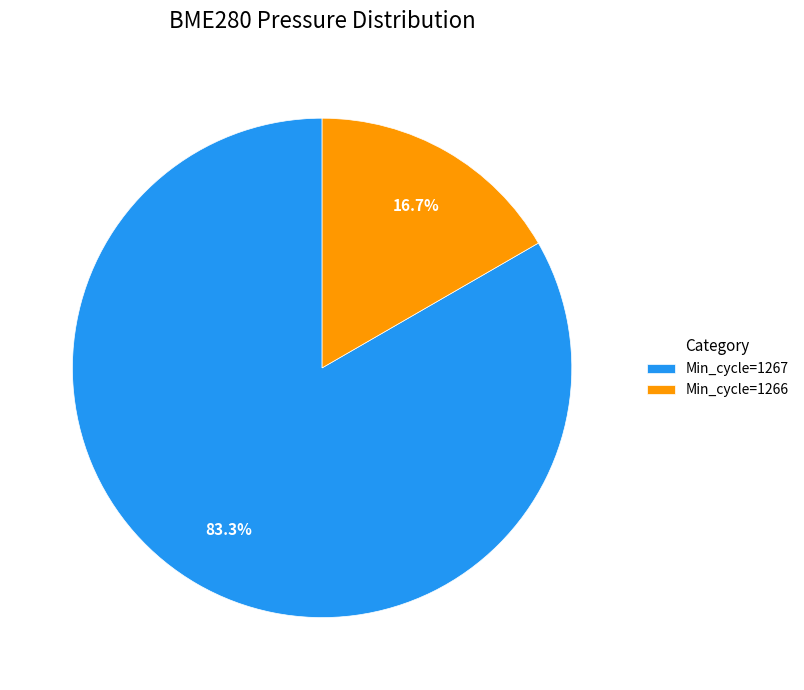

How many segments does this pie chart have?

2